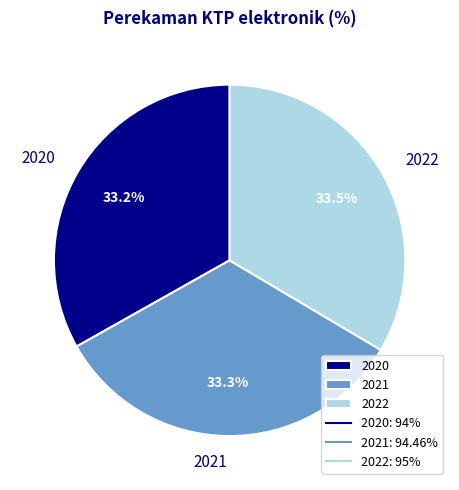

Count the number of slices in the pie.

3